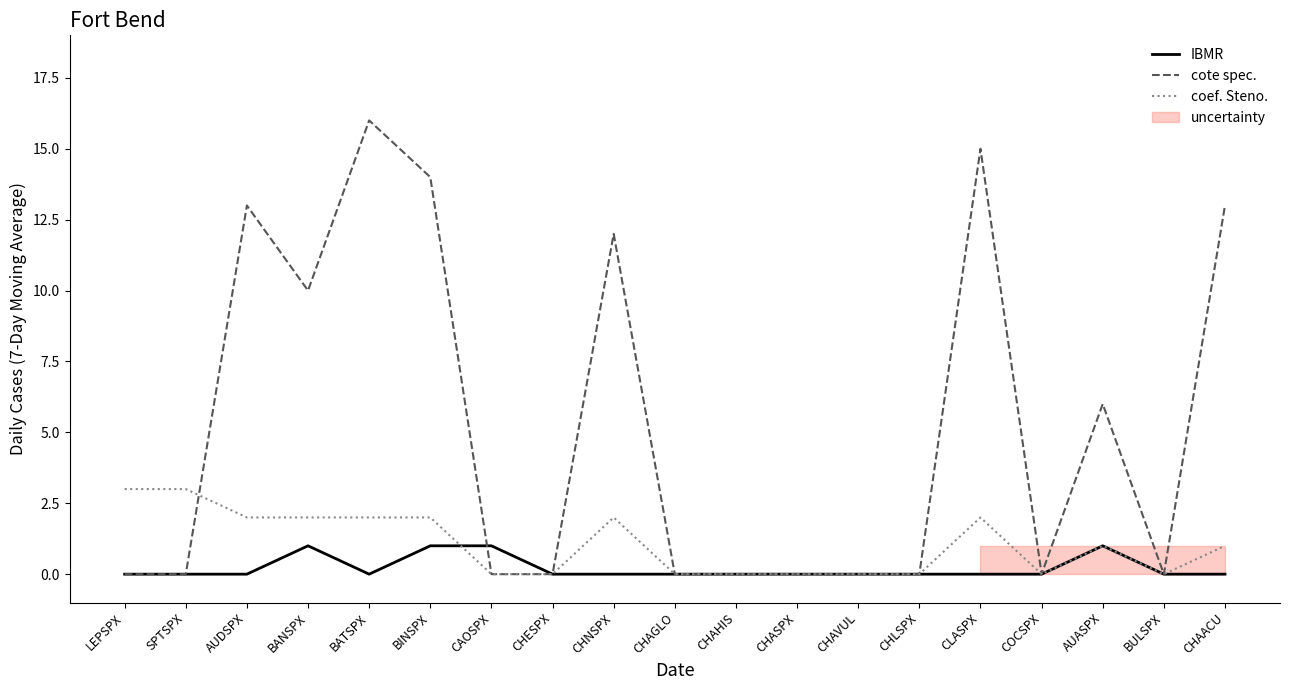

At which category is the sum across all series the highest?

BATSPX